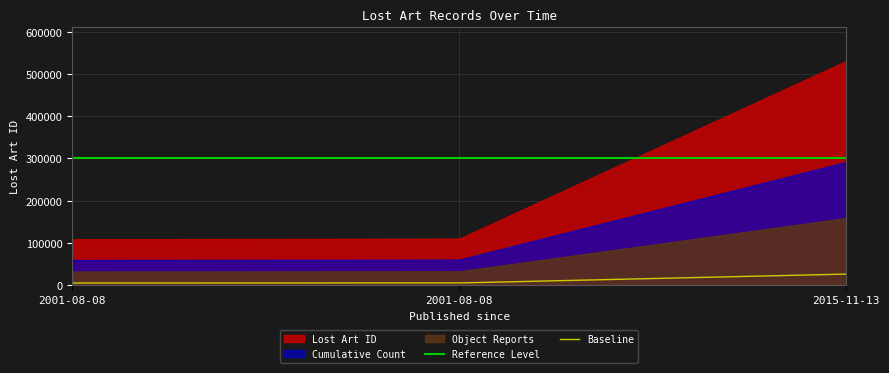

What is the approximate value at 2001-08-08, to the nearest 50?

110250